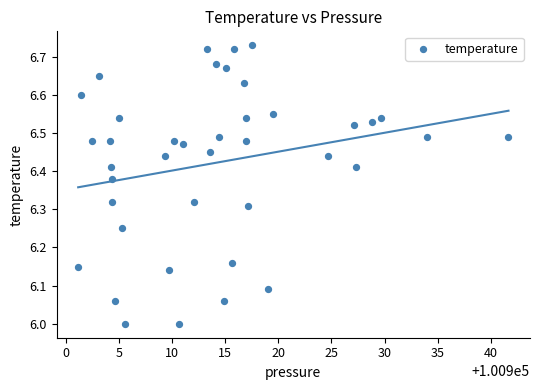

What is the range of Y values (max minus min)?

0.7